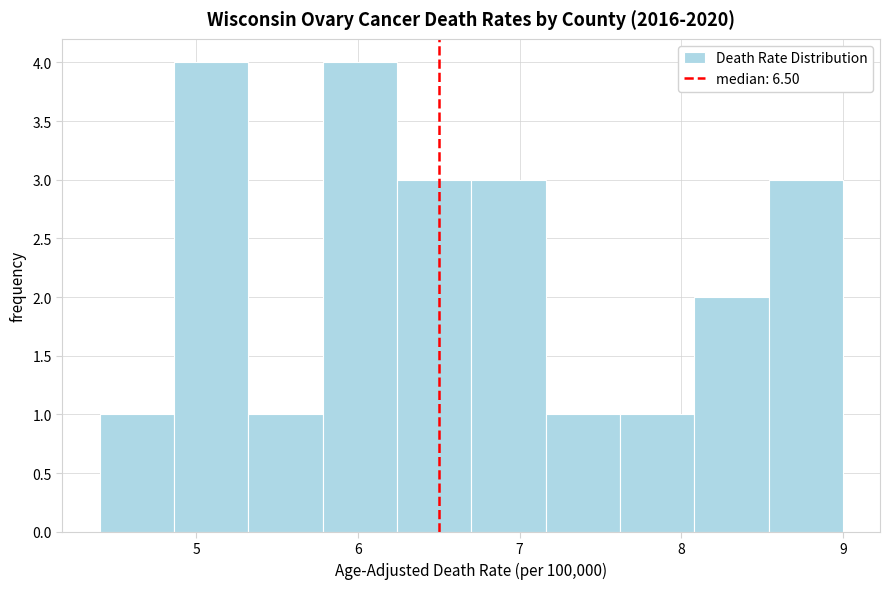

How tall is the bar that spans 8.54 to 9.00 on the x-axis? Neither the bar edges nor the heights are printed on the chart, so give them approximately, as read against the axes.

3